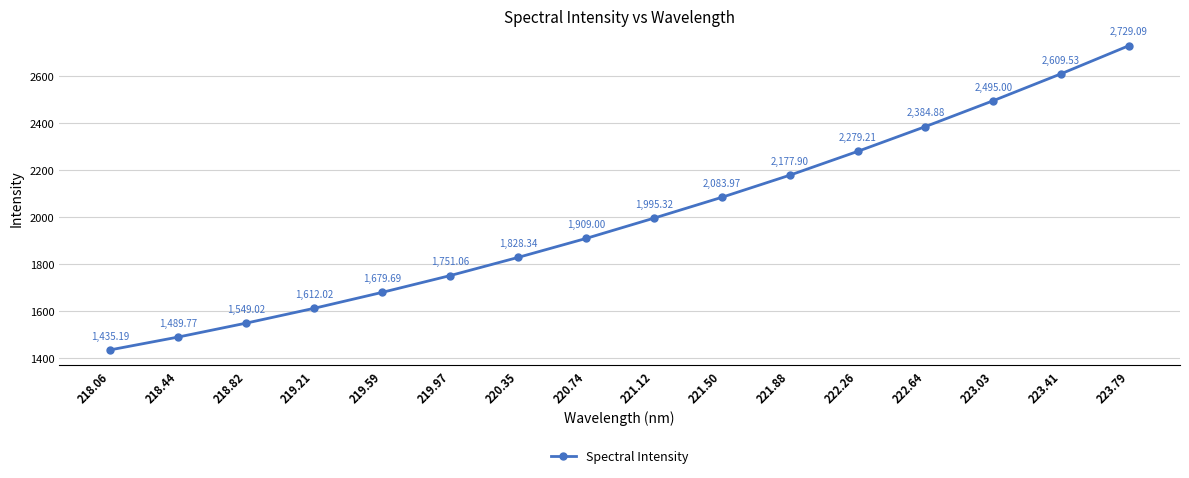

How many lines are shown in the chart?

1